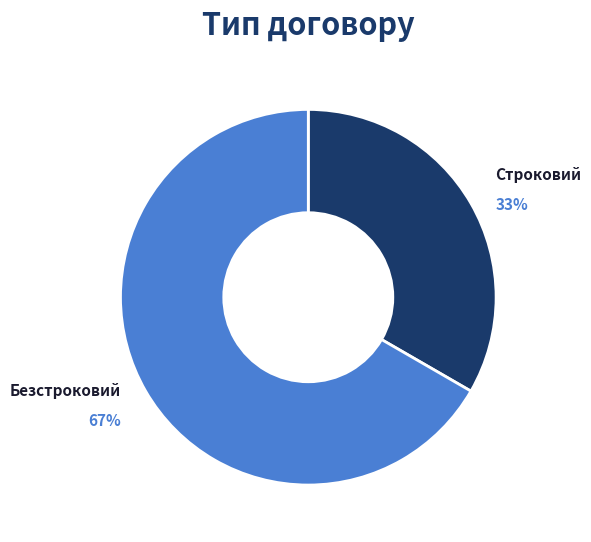

Count the number of slices in the pie.

2